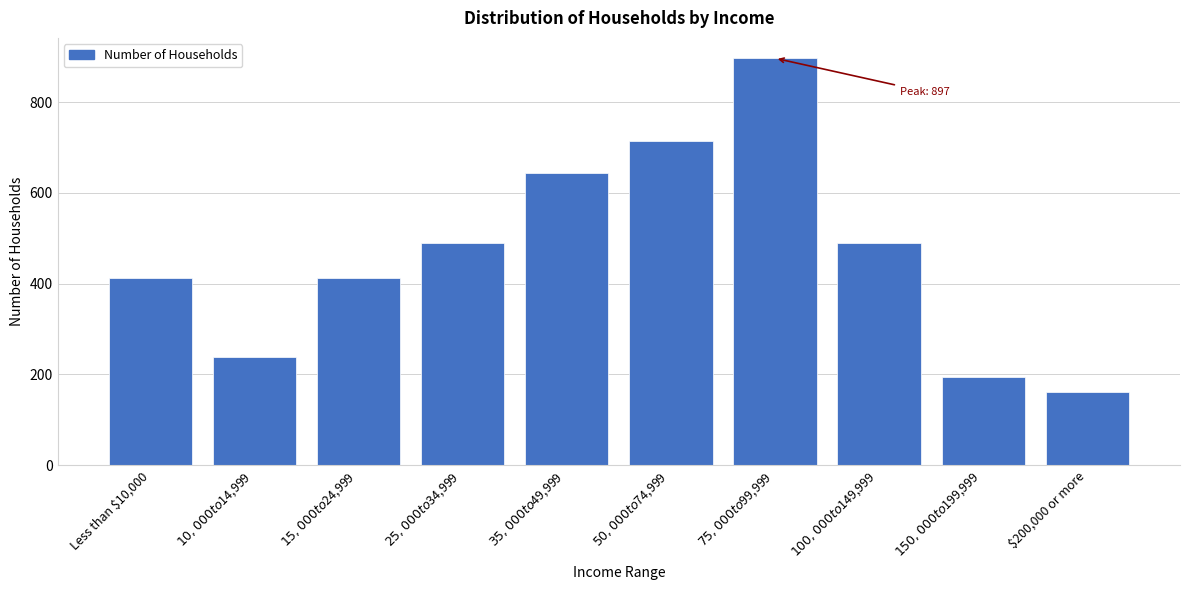

What is the label of the 1st bar from the left?

Less than $10,000